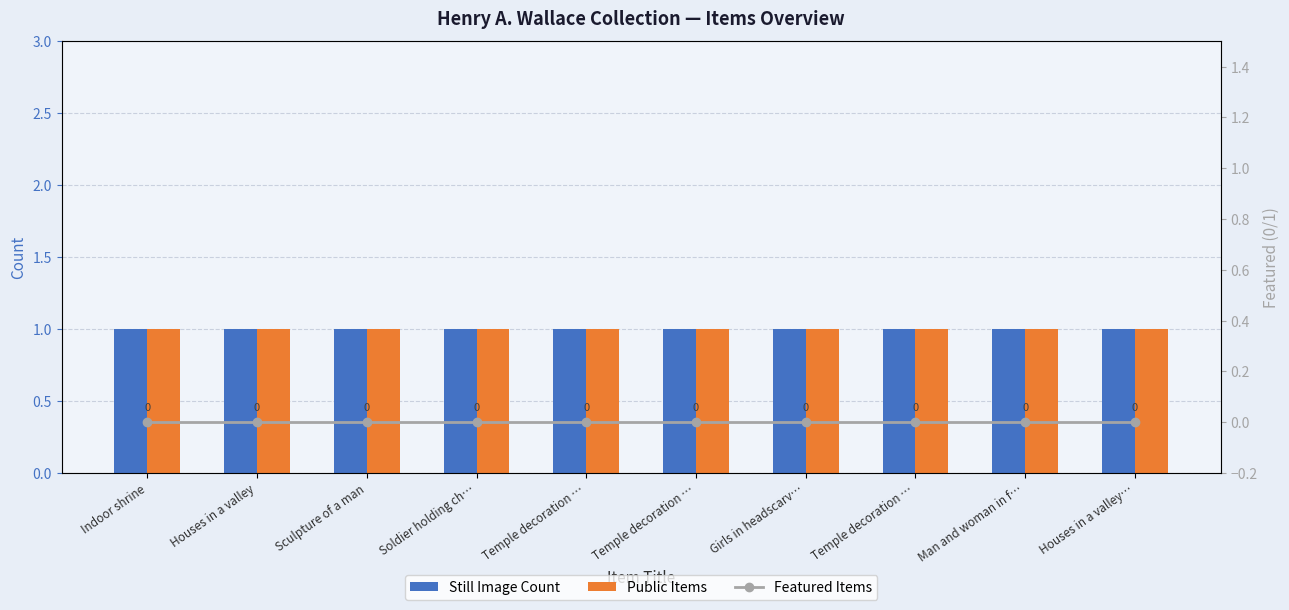

Which series has the largest total across all categories?

Still Image Count